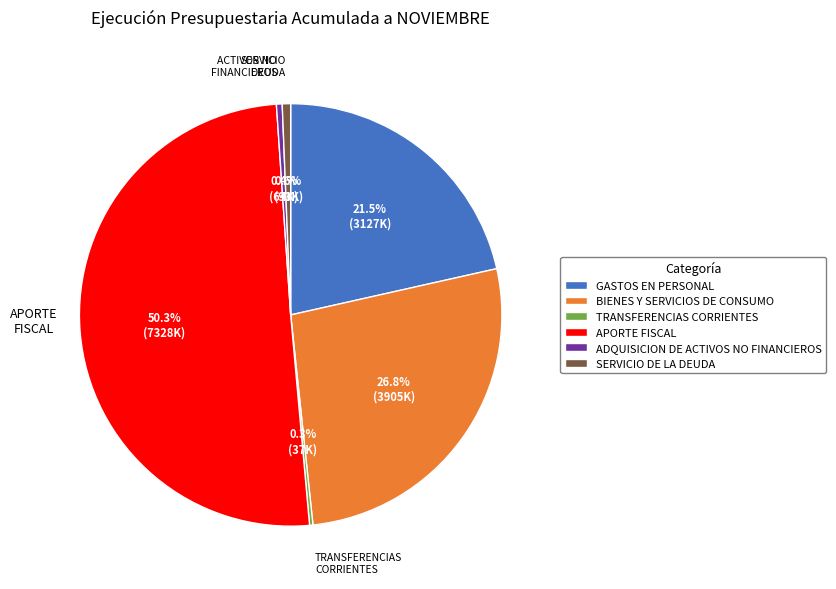

What portion of the pie excludes SERVICIO DE LA DEUDA?

99.4%